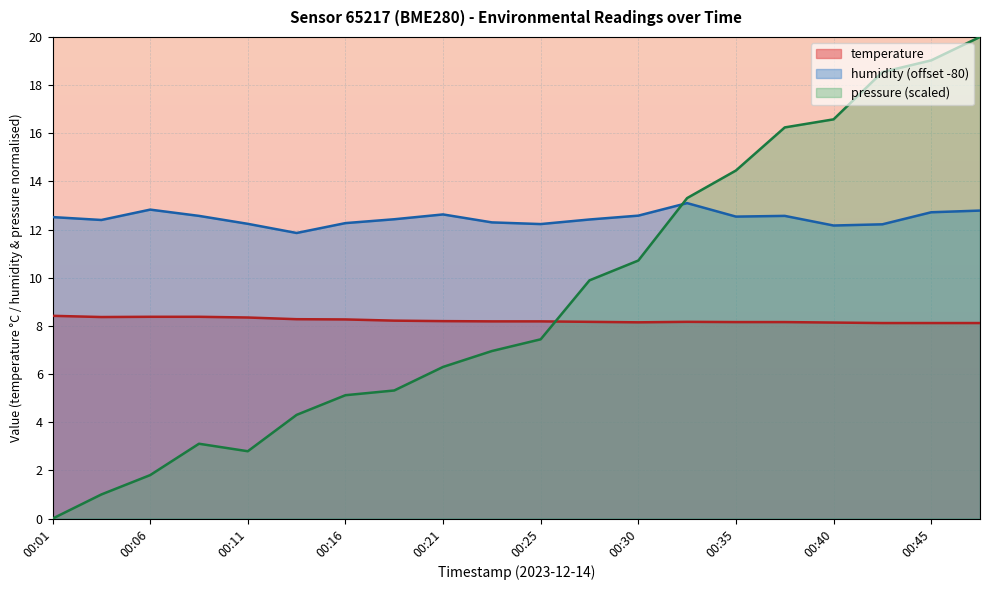

Between which two adjacent categories do humidity and pressure_norm first intersect?

00:30 and 00:33